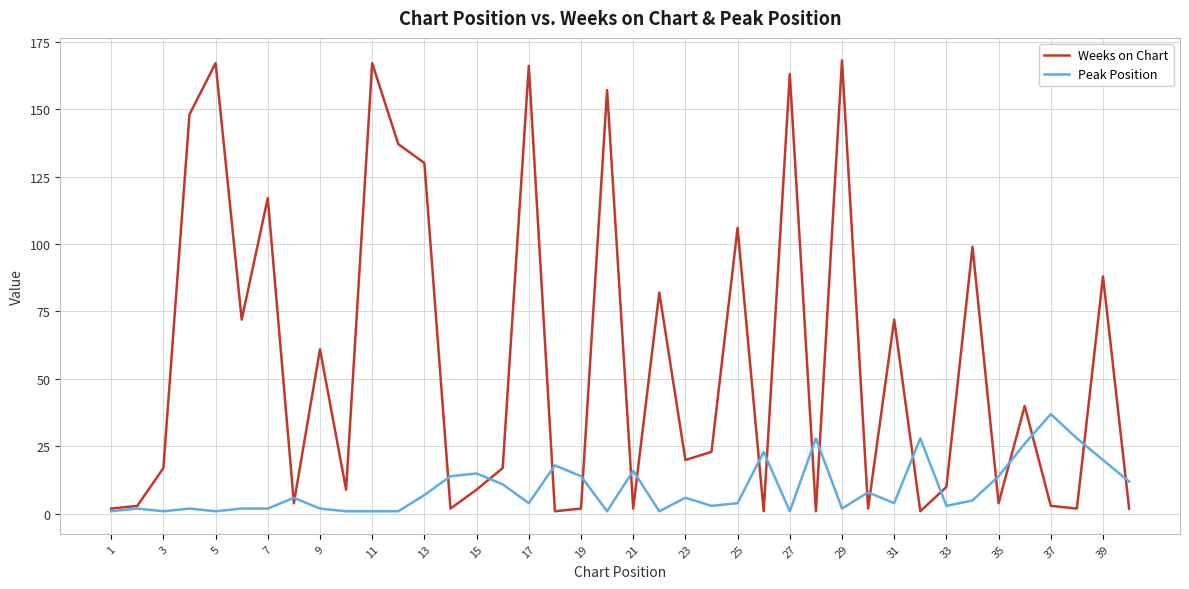

How many lines are shown in the chart?

2